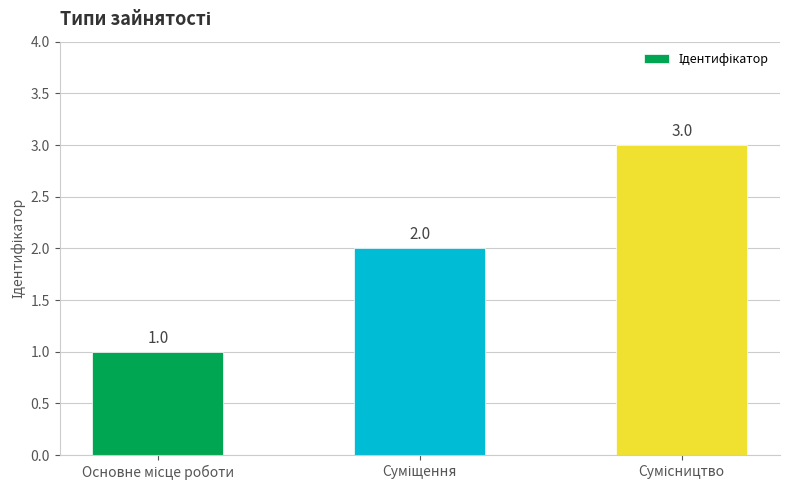

What is the value of the 1st bar from the left?

1